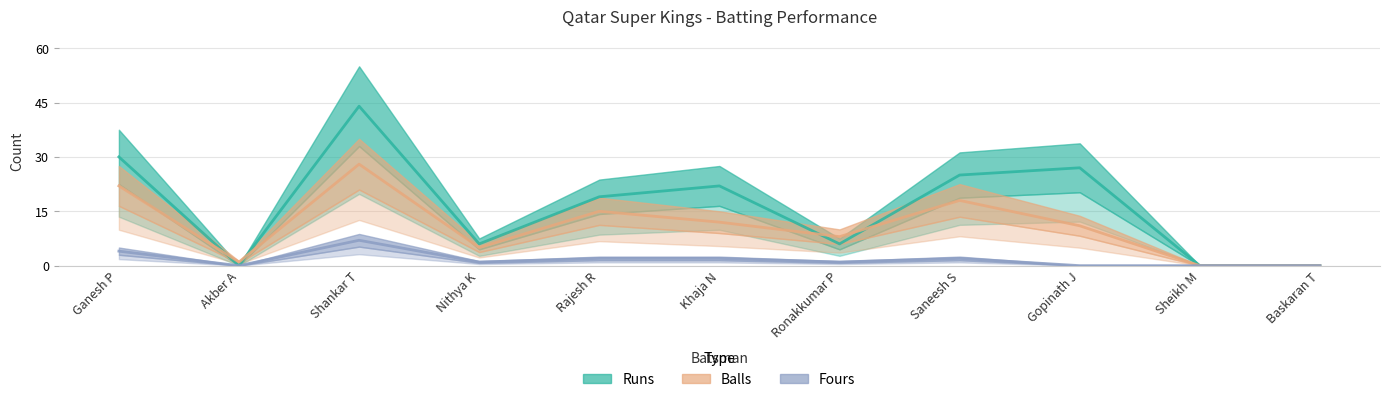

Which series ends up on top after the final intersection of Balls and Runs?

Runs